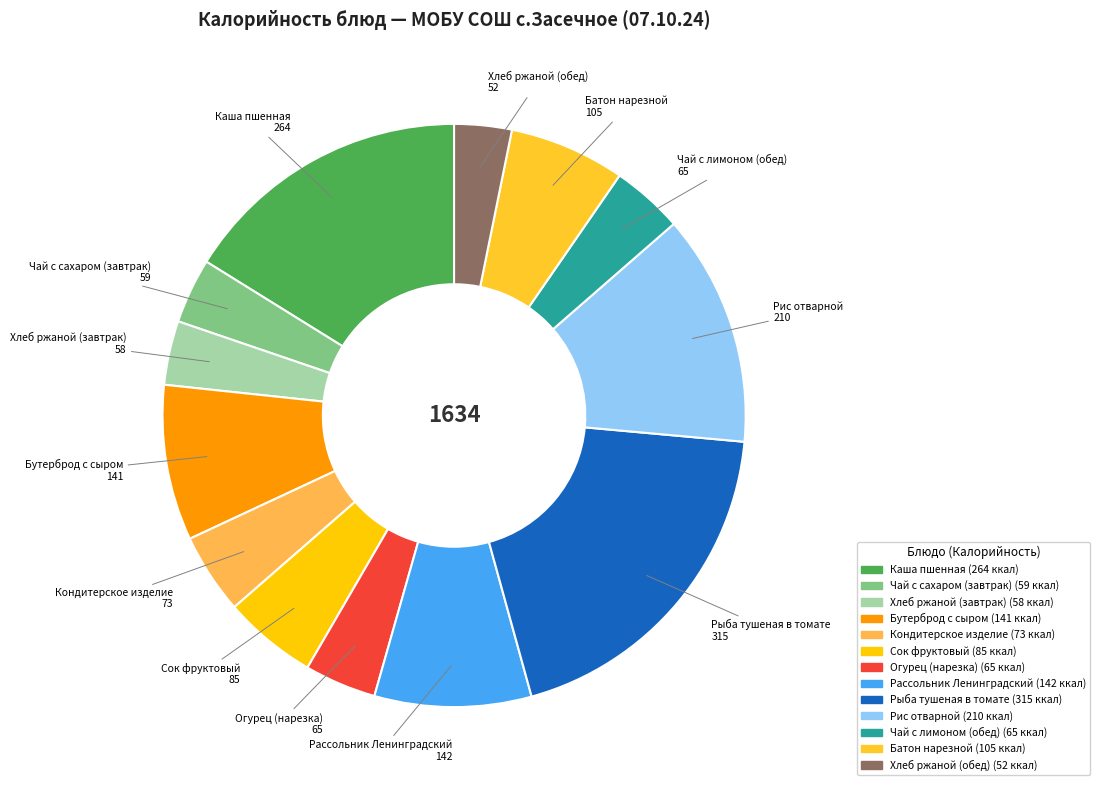

Which category has the smallest portion of the pie?

Хлеб ржаной (обед)